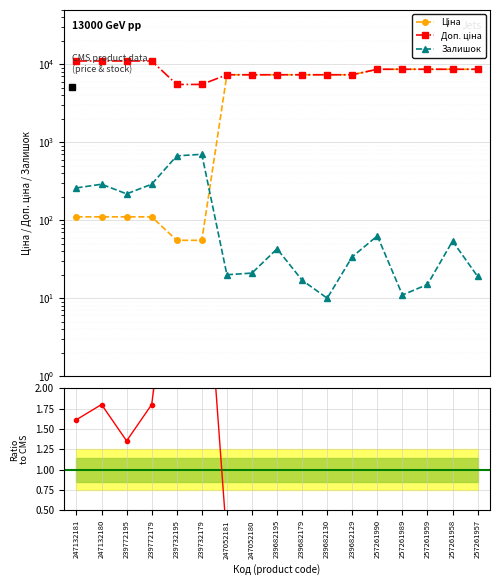

True or false: Ціна and Доп. ціна cross at least once.

False